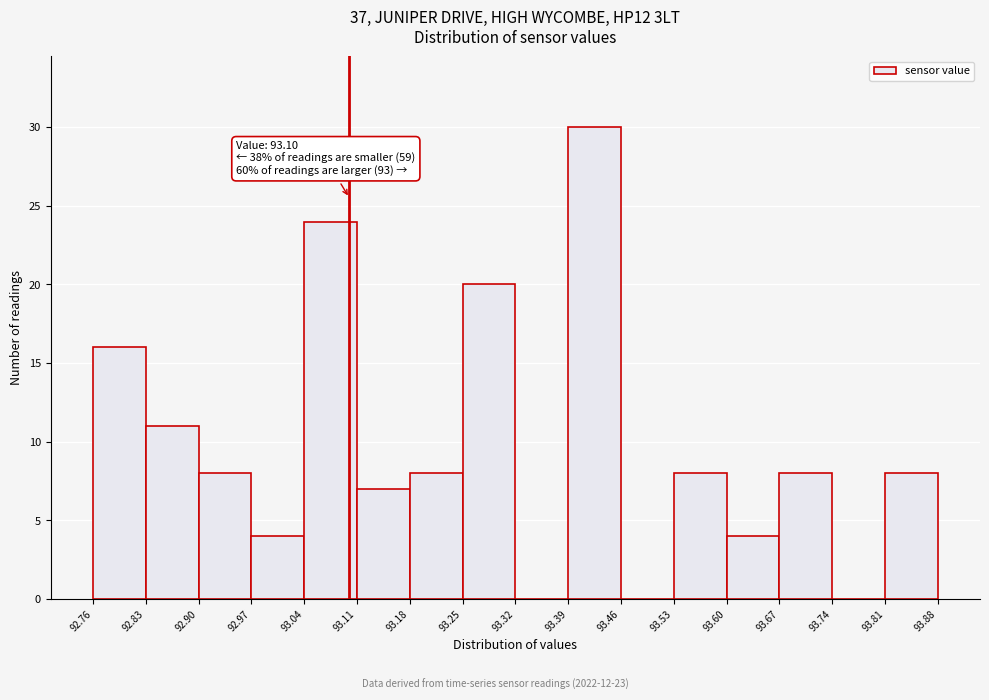

Which range on the x-axis has the tallest bar?

93.39 to 93.46